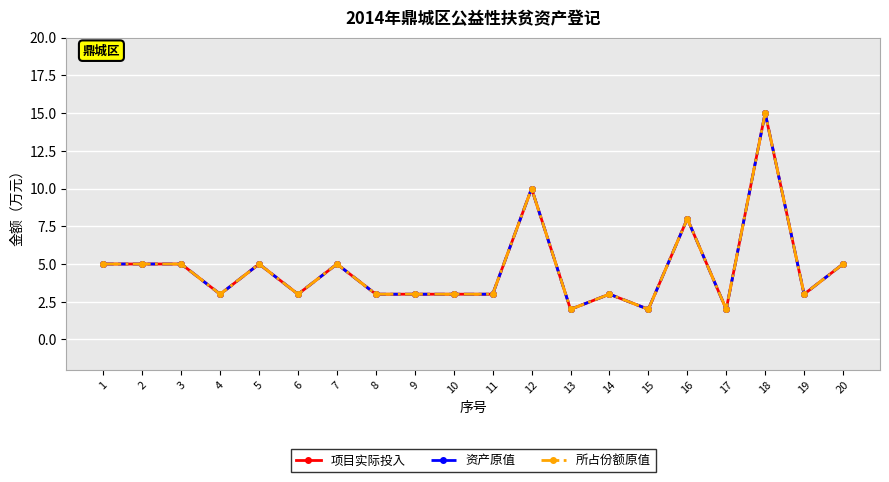

Which category has the highest value in the 资产原值 series?

18